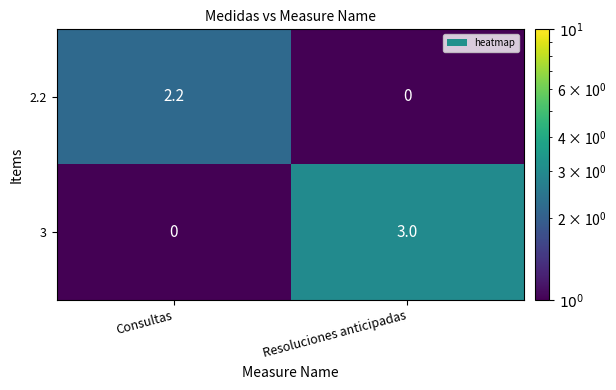

What is the sum of all 2.2 values?

2.2